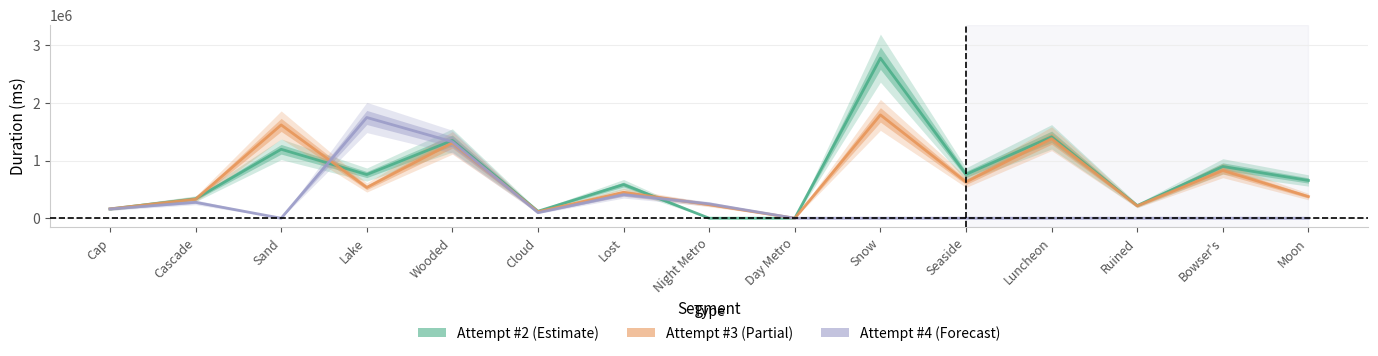

Where is Attempt #2's Duration (ms) nearest to the value 1390152?

Luncheon